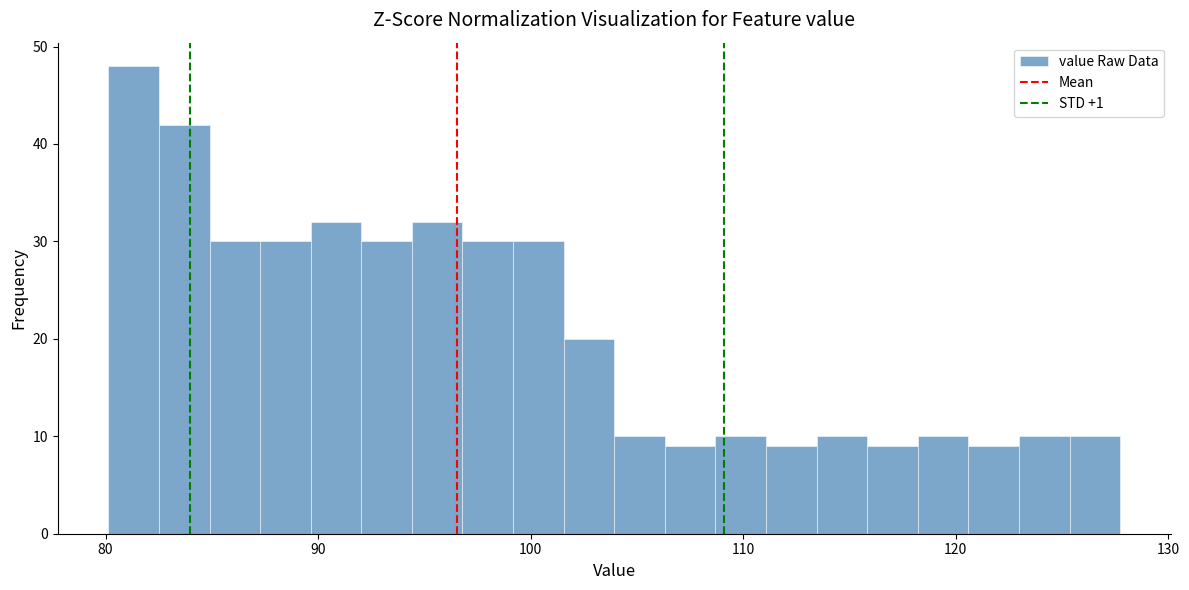

Read against the x-axis, roughly where is the centre of the tallest bar?

81